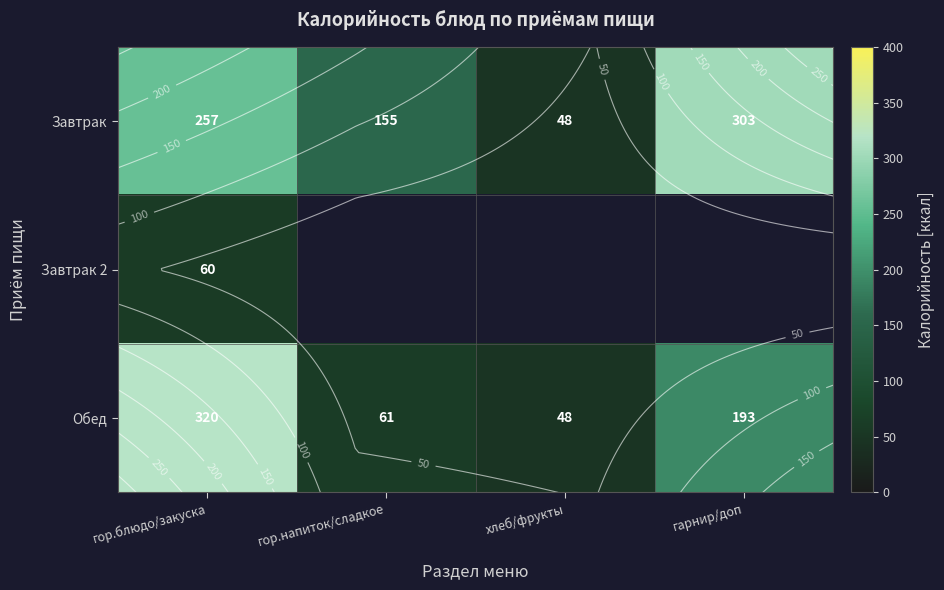

What is the difference between the highest and lowest values at гор.напиток/сладкое?

94.0